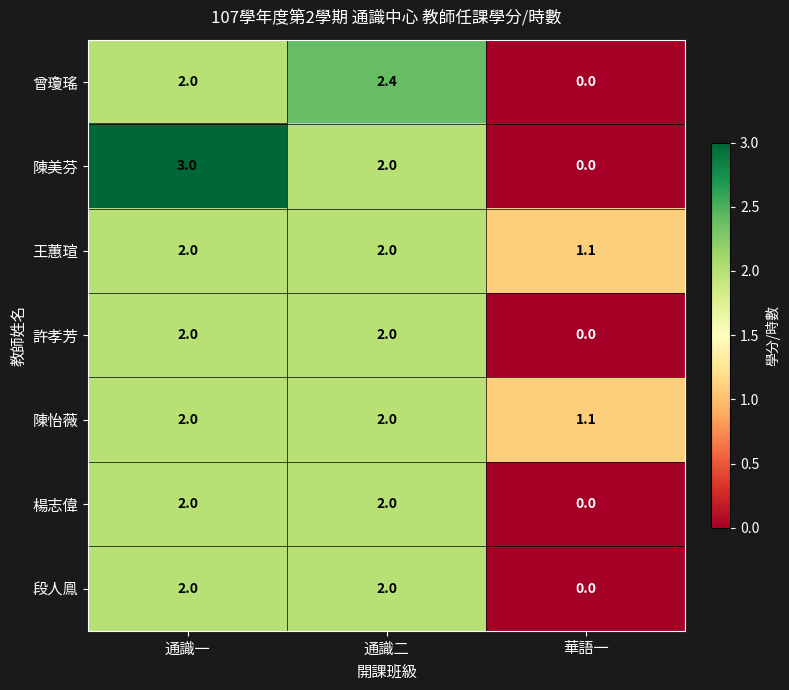

What is the sum of the 曾瓊瑤 values at 華語一 and 通識一?

2.0